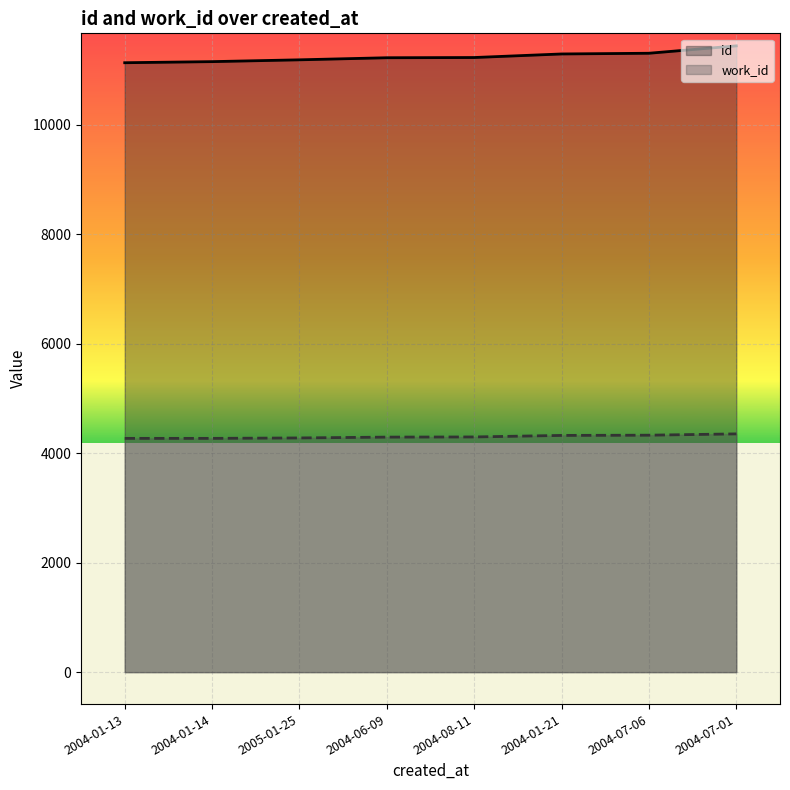

At 2004-07-06, list the series in order from largest to smallest.

id, work_id